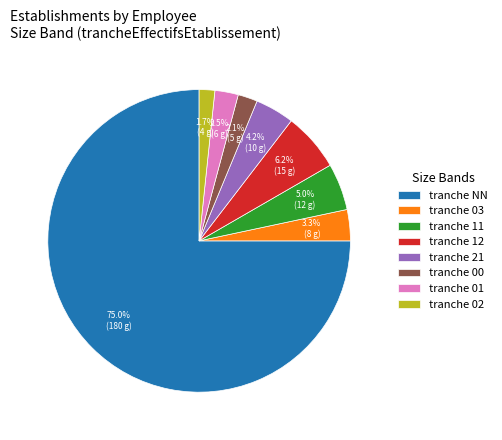

What is the largest slice in the pie chart?

tranche NN